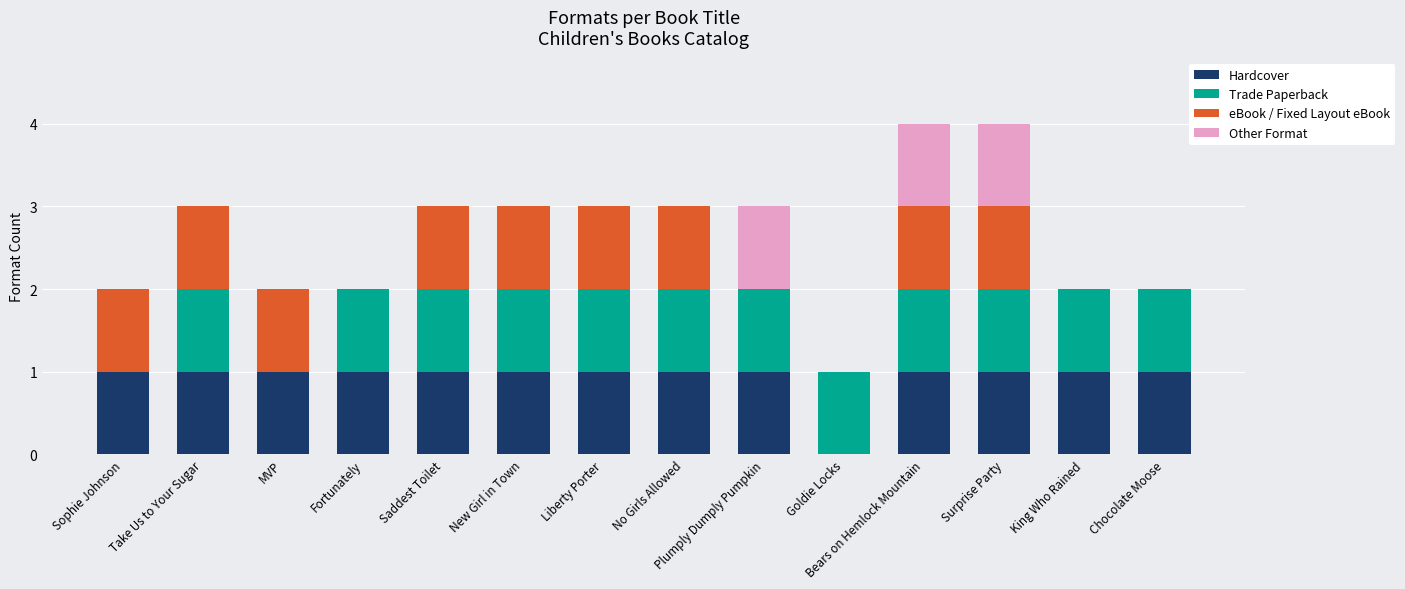

What is the sum of all Hardcover values?

13